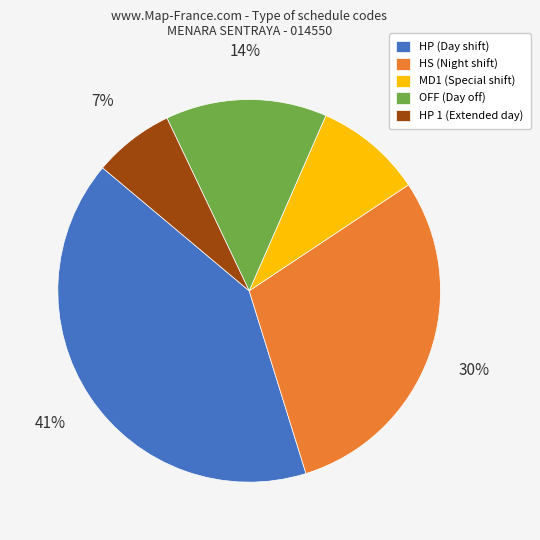

What is the ratio of the value at MD1 (Special shift) to the value at HS (Night shift)?

0.3